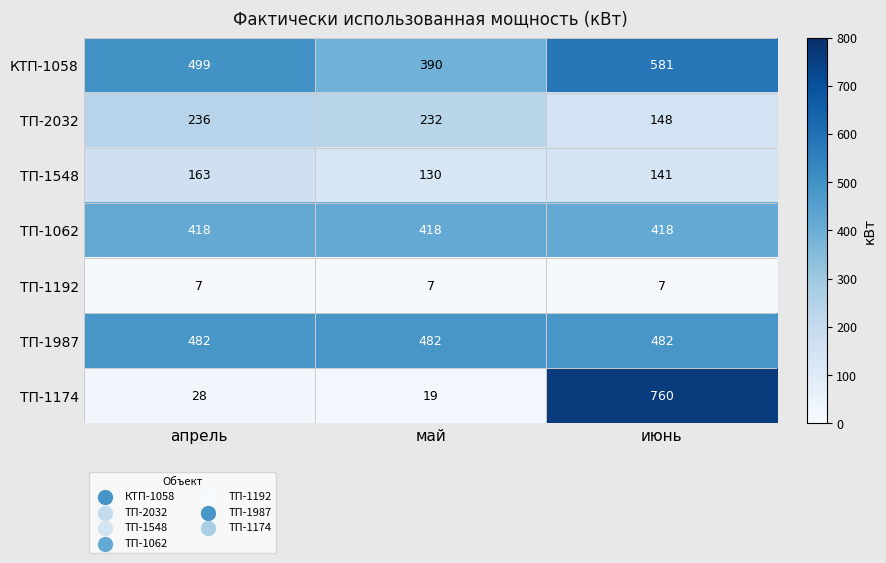

Which series has the largest total across all categories?

КТП-1058